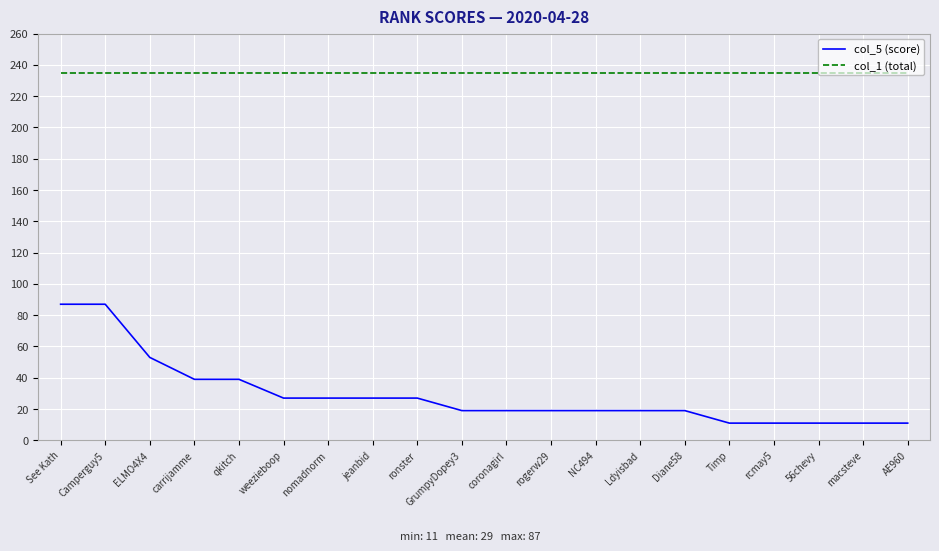

What is the smallest value displayed?

11